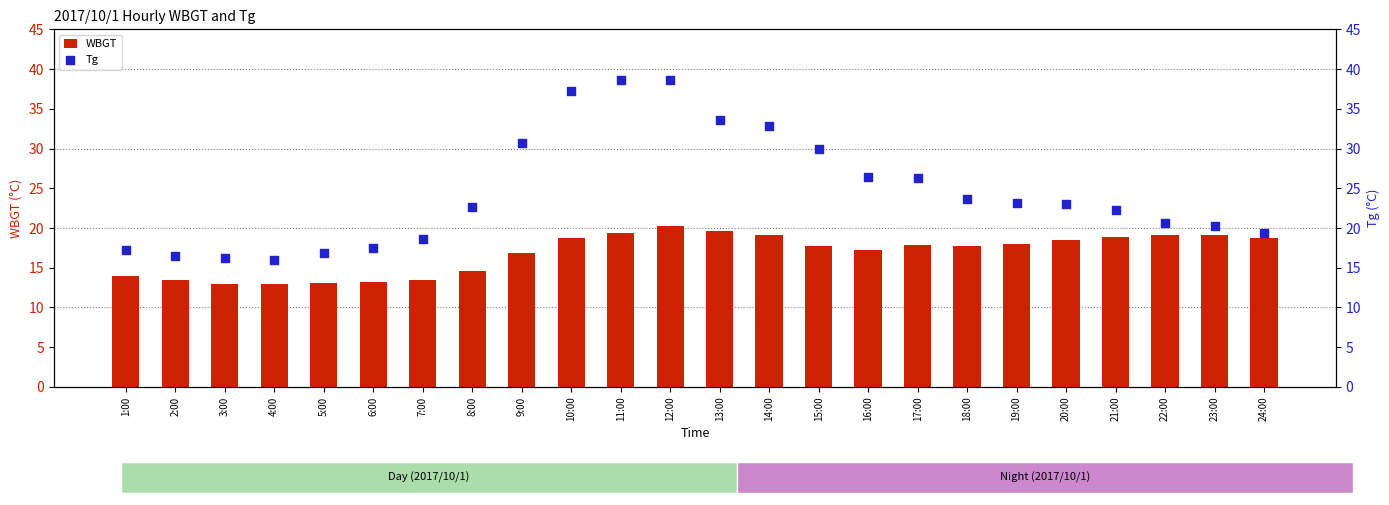

Is the value of Tg at 12:00 greater than the value of WBGT at 3:00?

Yes